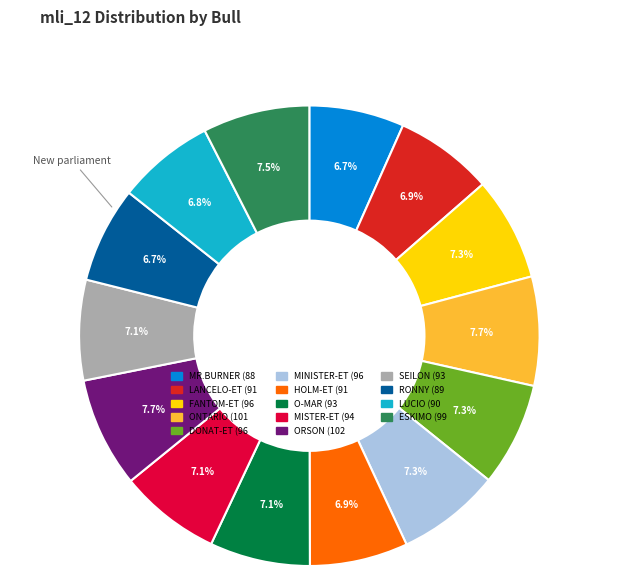

The MINISTER-ET slice represents 13% of the pie. True or false?

False